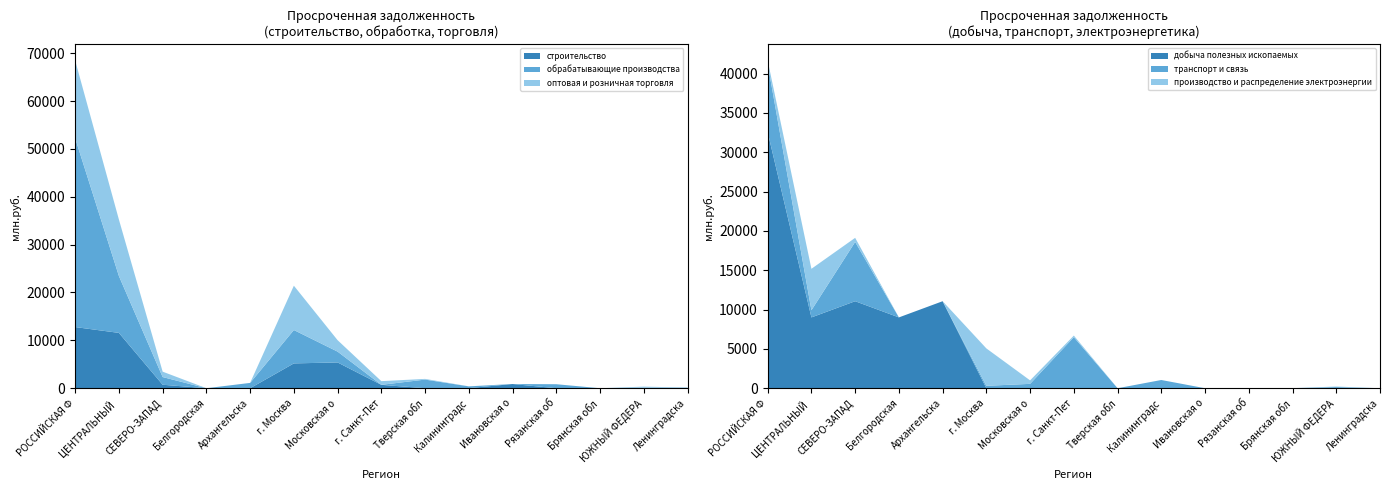

Reading left to right, transcribe all the data shown in this chart.

строительство: 12778	11559	727	0	0	5187	5387	708	0	19	880	0	0	11	0
обрабатывающие производства: 39444	11874	1606	0	1112	6971	2259	0	1805	367	1	836	0	105	126
оптовая и розничная торговля: 16237	11794	1127	0	0	9261	2388	770	145	10	0	0	0	216	12
добыча полезных ископаемых: 32553	9003	11061	9003	11061	0	0	0	0	0	0	0	0	0	0
транспорт и связь: 8678	909	7538	0	0	308	555	6491	0	1046	0	0	8	149	0
производство и распределение электроэнергии: 429	5270	520	0	0	4754	442	201	0	0	0	0	0	66	0